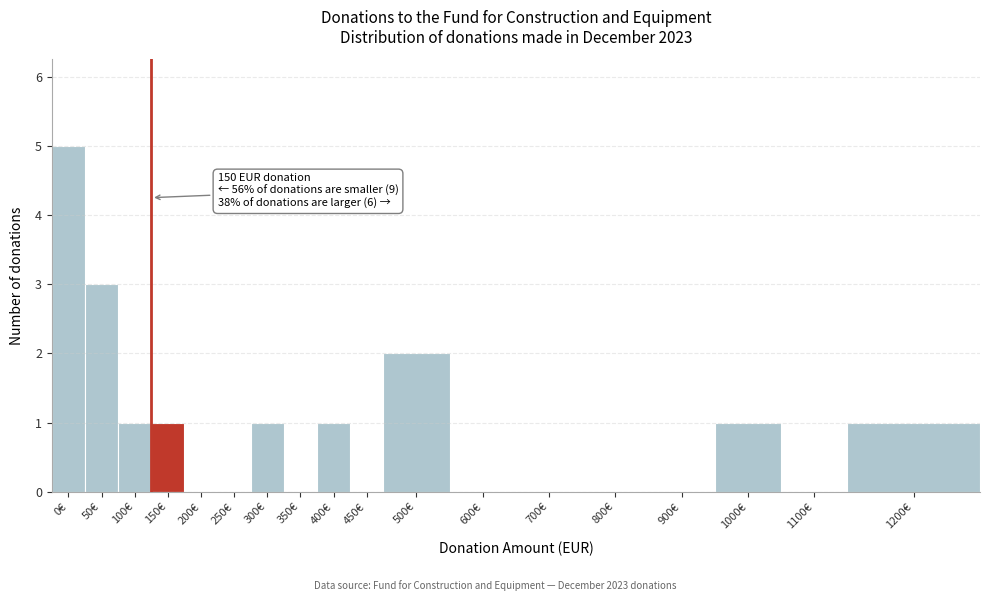

Reading left to right, list all the values displayed in this chart.

0€=5	50€=3	100€=1	150€=1	200€=0	250€=0	300€=1	350€=0	400€=1	450€=0	500€=2	600€=0	700€=0	800€=0	900€=0	1000€=1	1100€=0	1200€=1